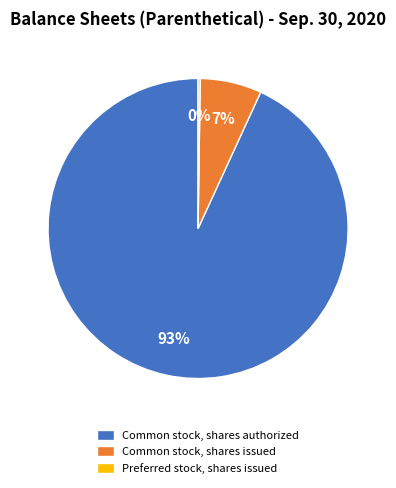

Does Common stock, shares issued account for over 50% of the chart?

No